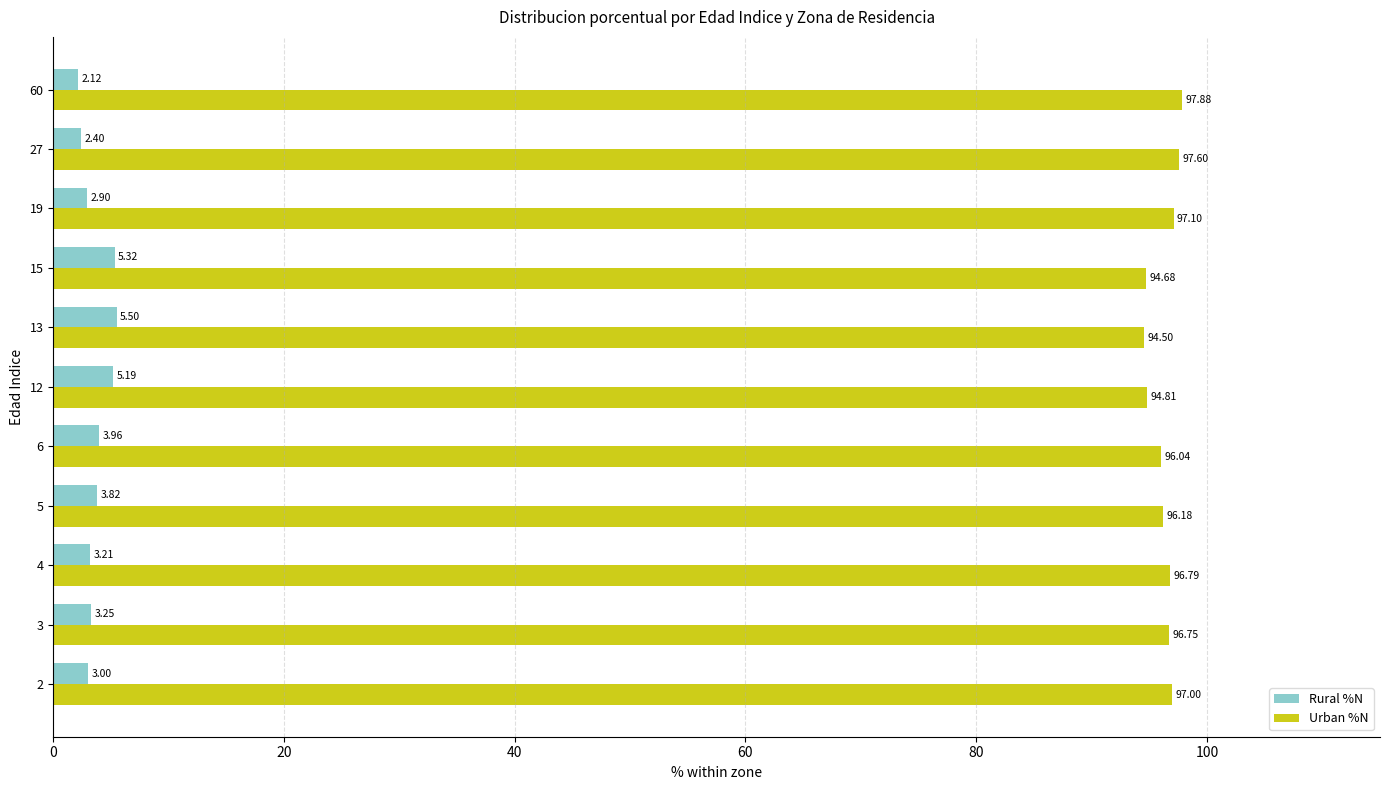

How many data points does each series have?

11